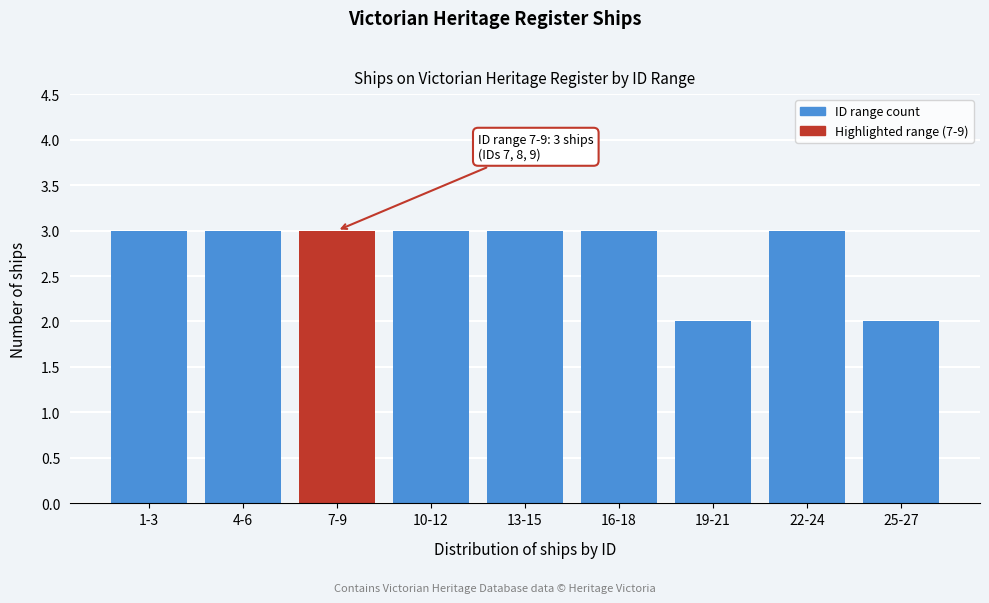

Reading left to right, what are all the values shown in this chart?

3	3	3	3	3	3	2	3	2